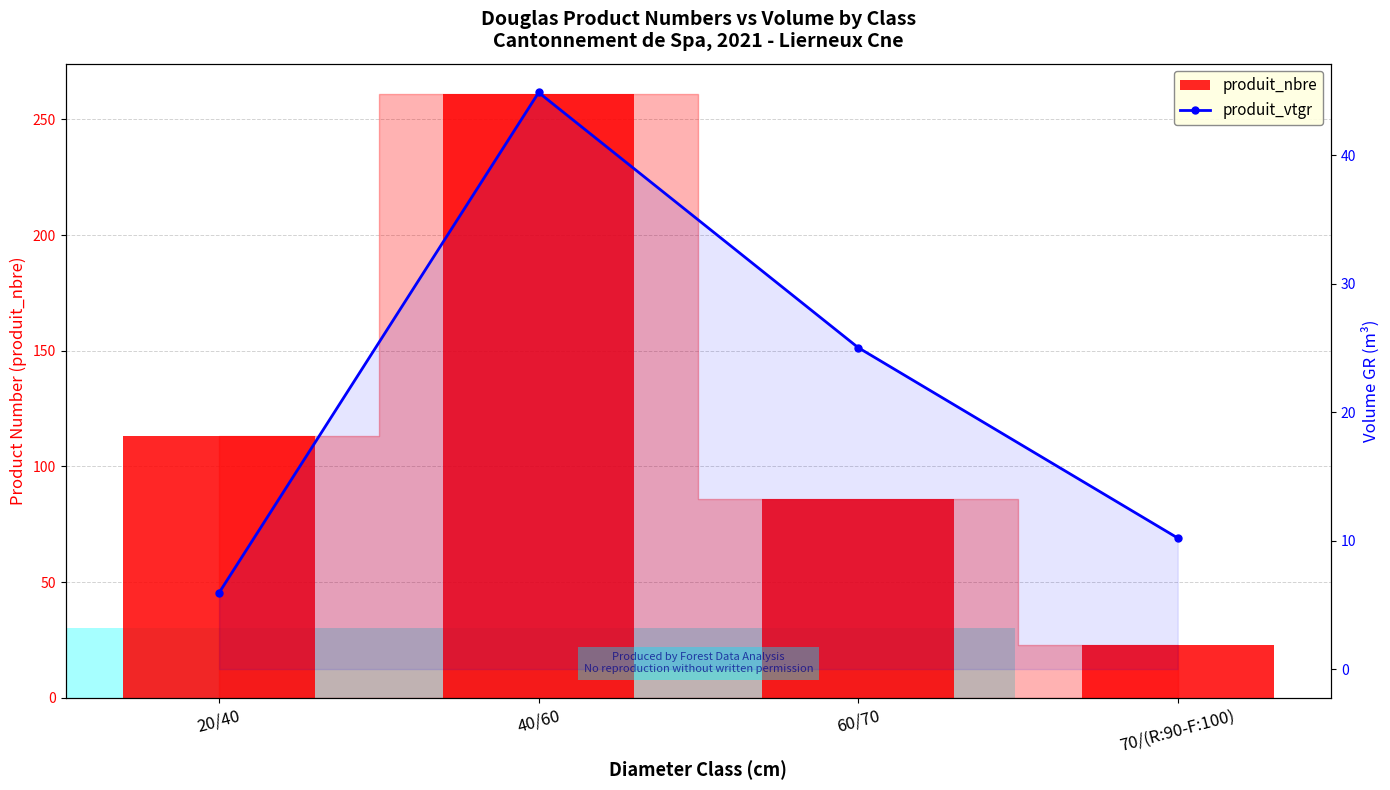

Where is produit_nbre nearest to the value 142?

20/40